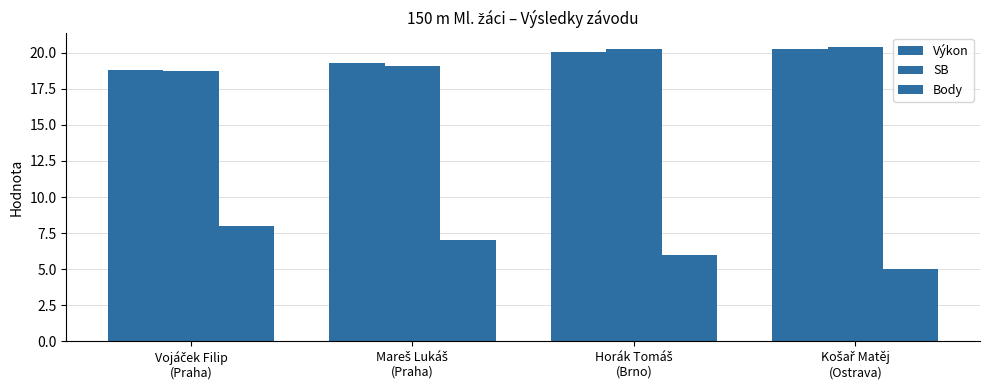

Which category has the highest value in the Výkon series?

Košař Matěj
(Ostrava)